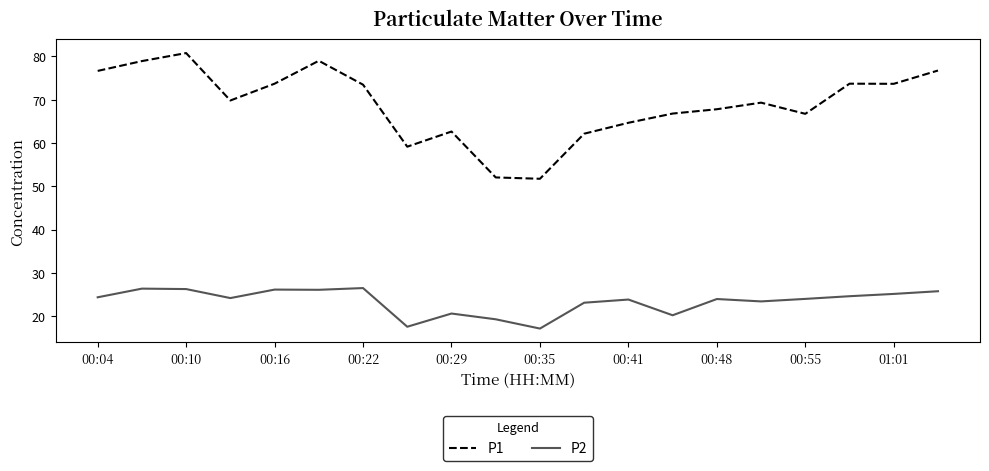

What is the average value of the P2 series?

23.4